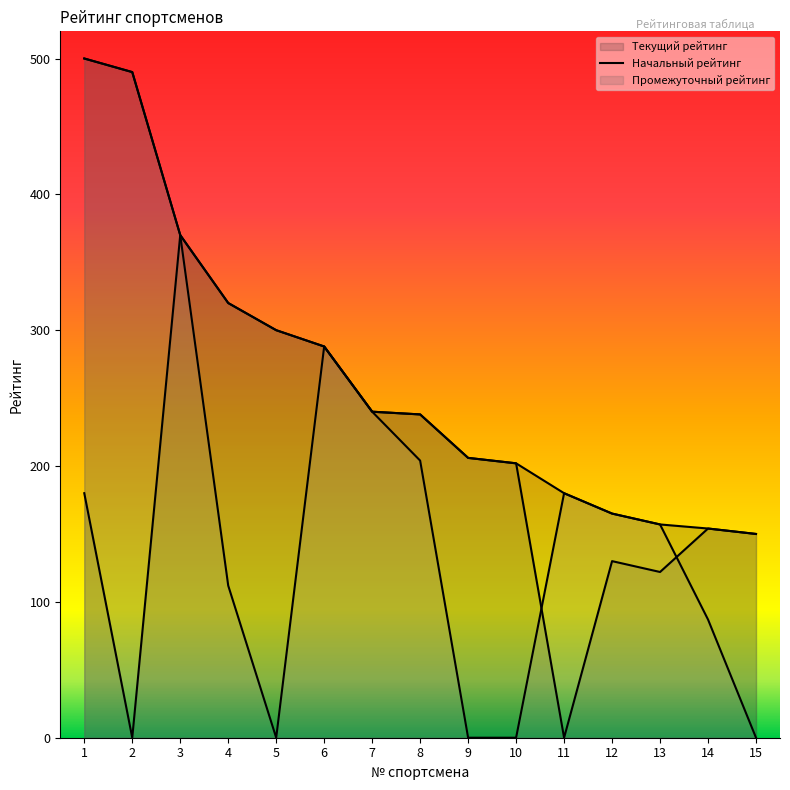

After their last crossing, which series has the higher values: Начальный рейтинг or Промежуточный рейтинг?

Начальный рейтинг